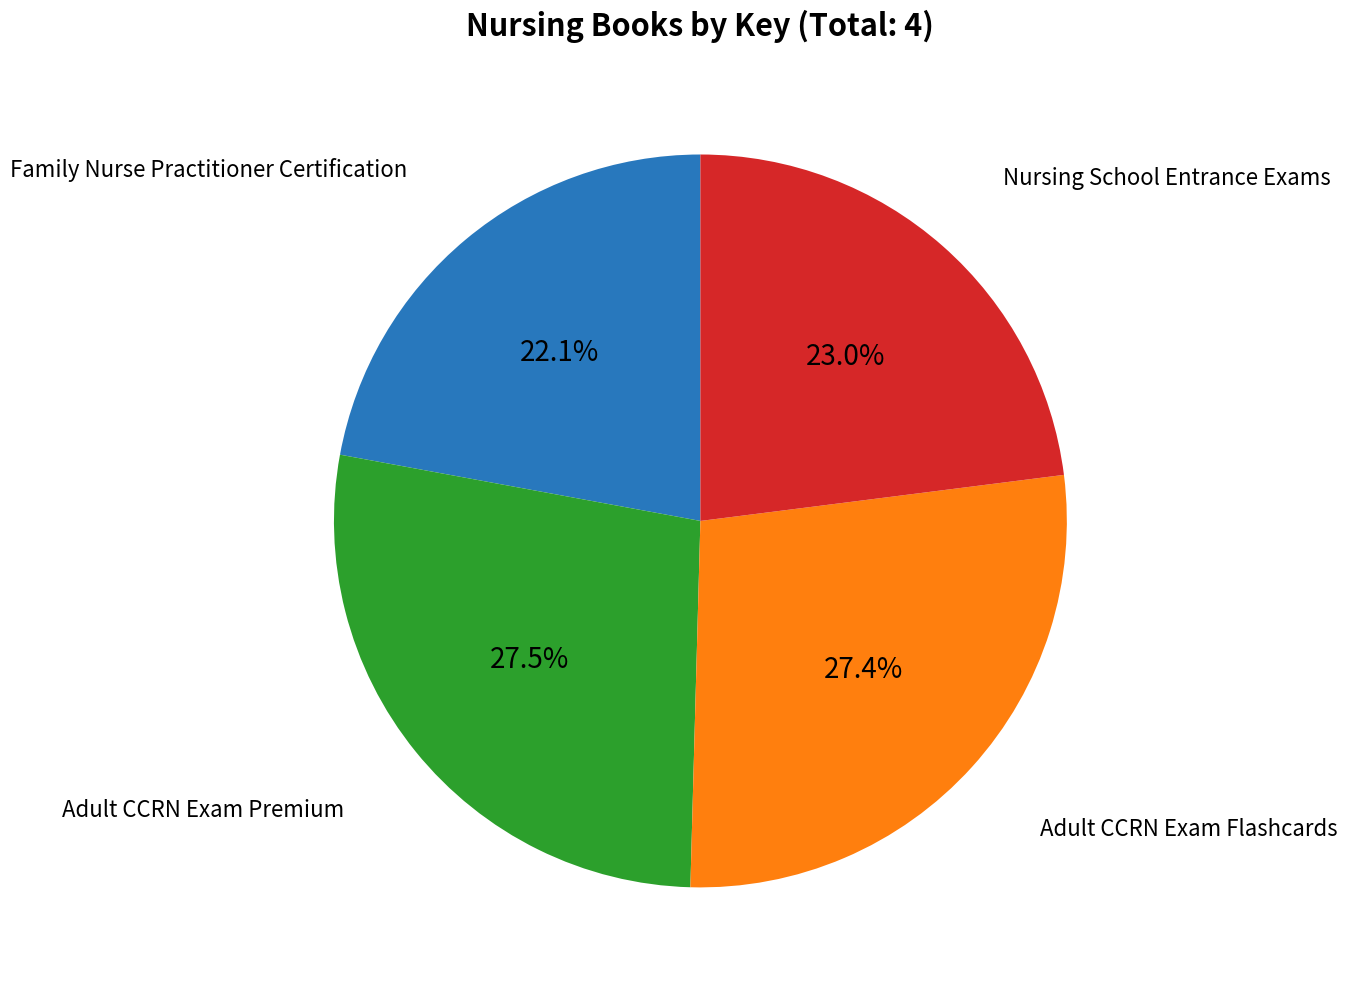

Does any single category account for the majority?

No